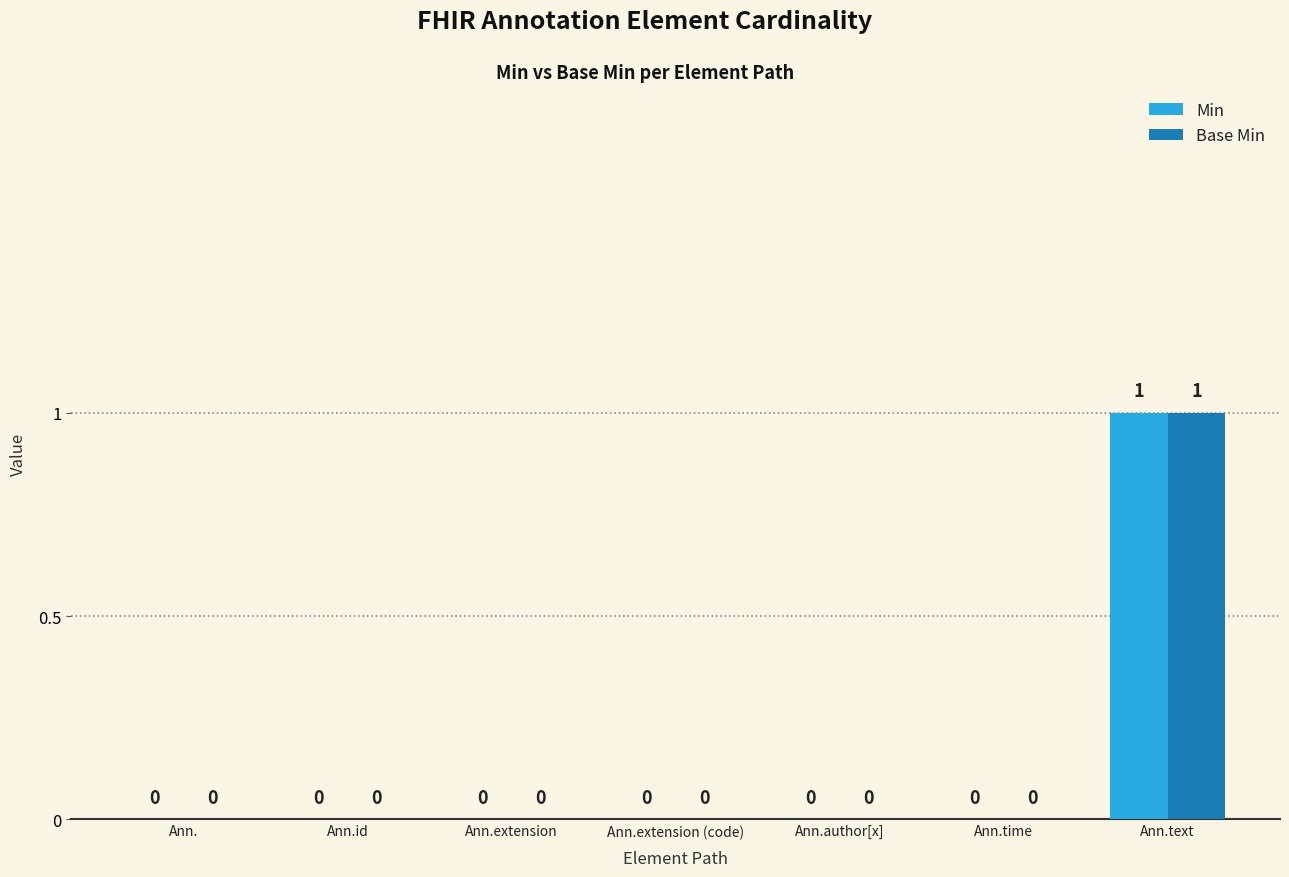

At which category is the sum across all series the highest?

Ann.text